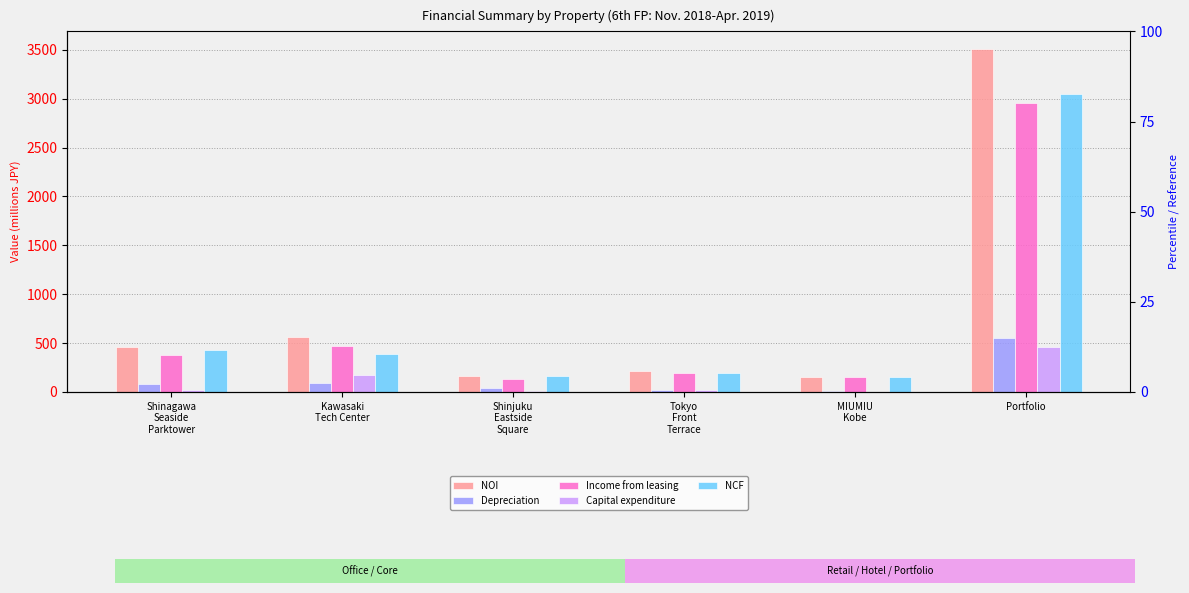

What is the sum of all Depreciation values?

791